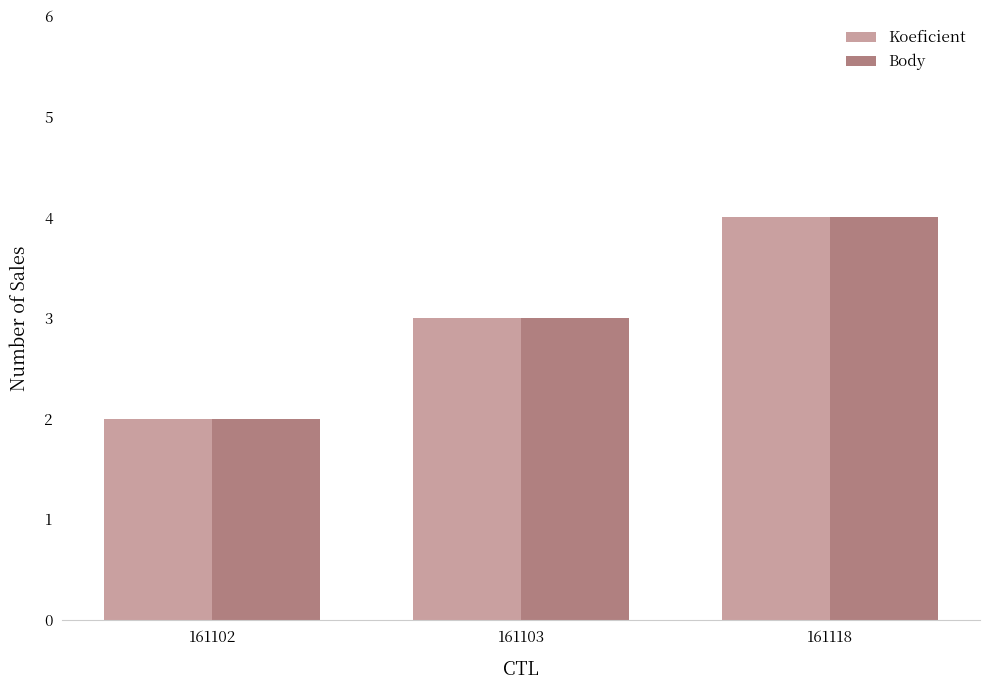

Reading left to right, list all the values displayed in this chart.

Koeficient: 2	3	4
Body: 2	3	4